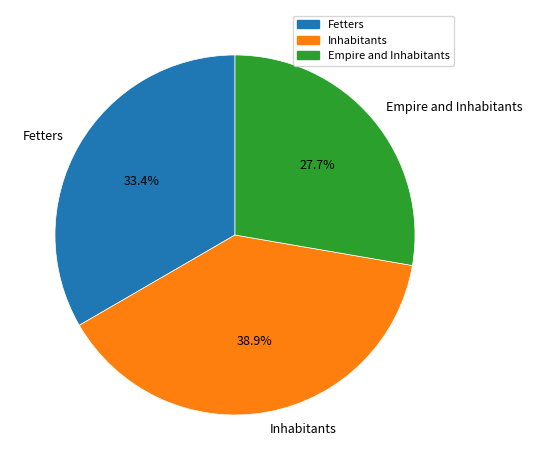

Is it true that Empire and Inhabitants is 28% of the pie?

True